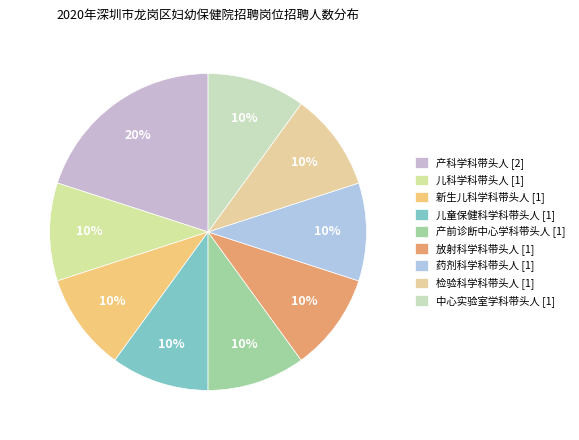

Is the sum of 产前诊断中心学科带头人 and 中心实验室学科带头人 greater than half?

No